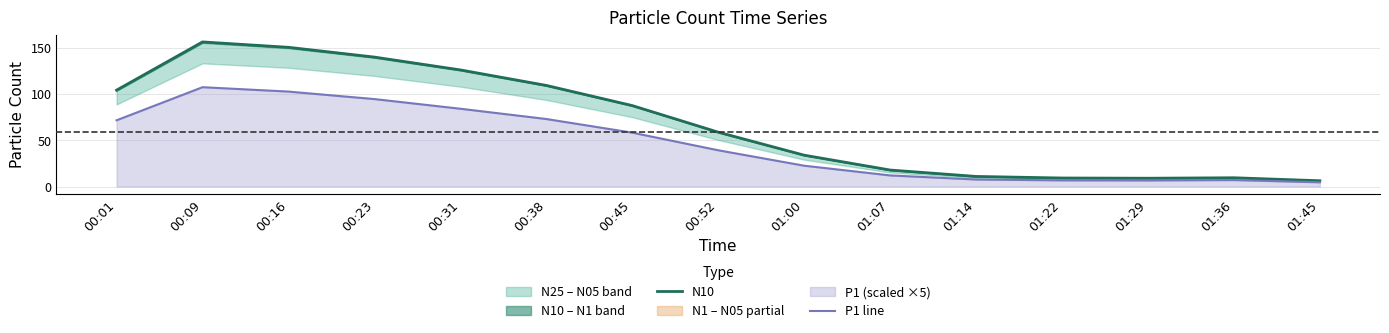

Is it true that N10 equals 6.3 at 01:45?

True